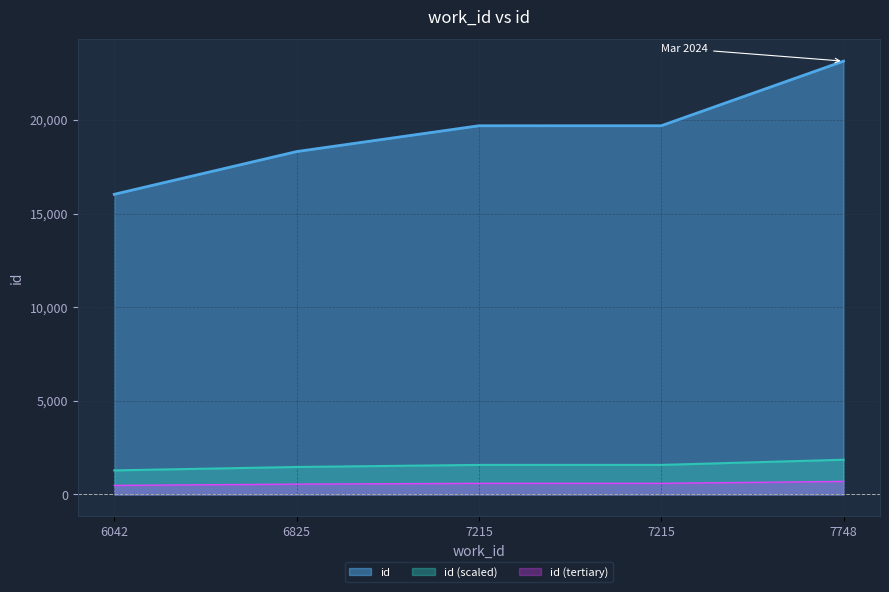

How many data points are above 19686?

2